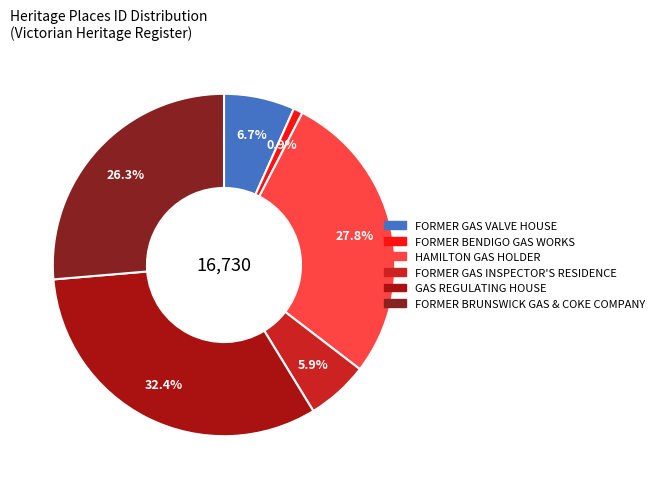

True or false: FORMER GAS INSPECTOR'S RESIDENCE accounts for 1% of the total.

False